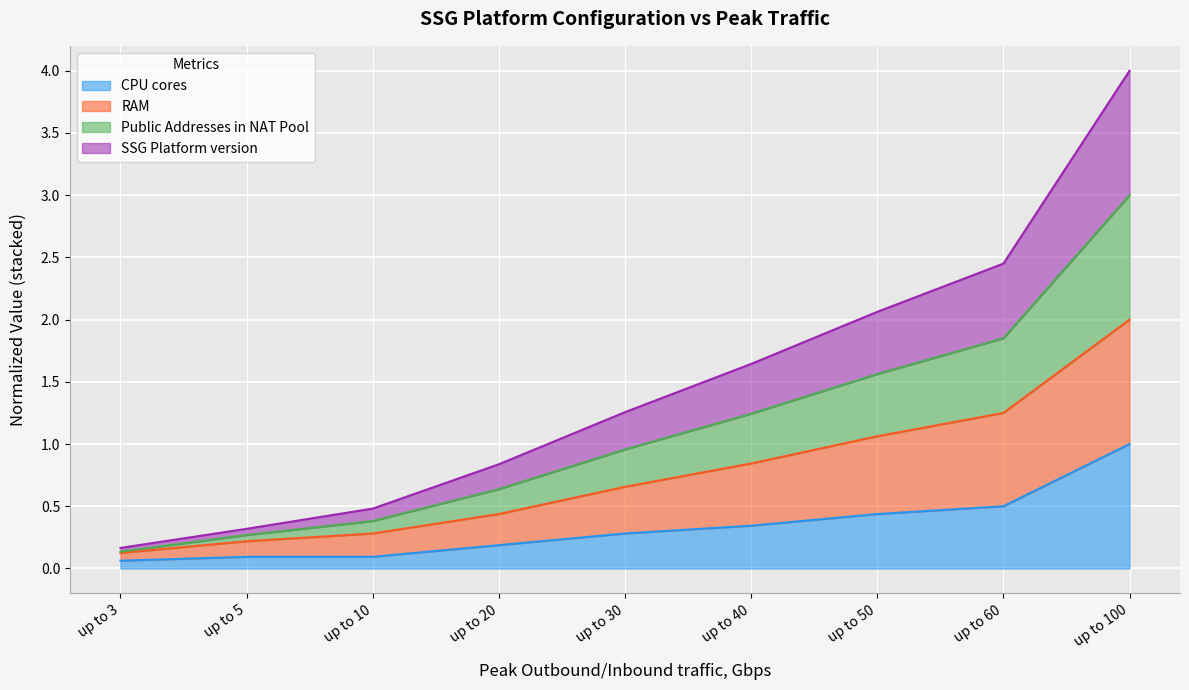

What is the minimum value shown in the chart?

0.1